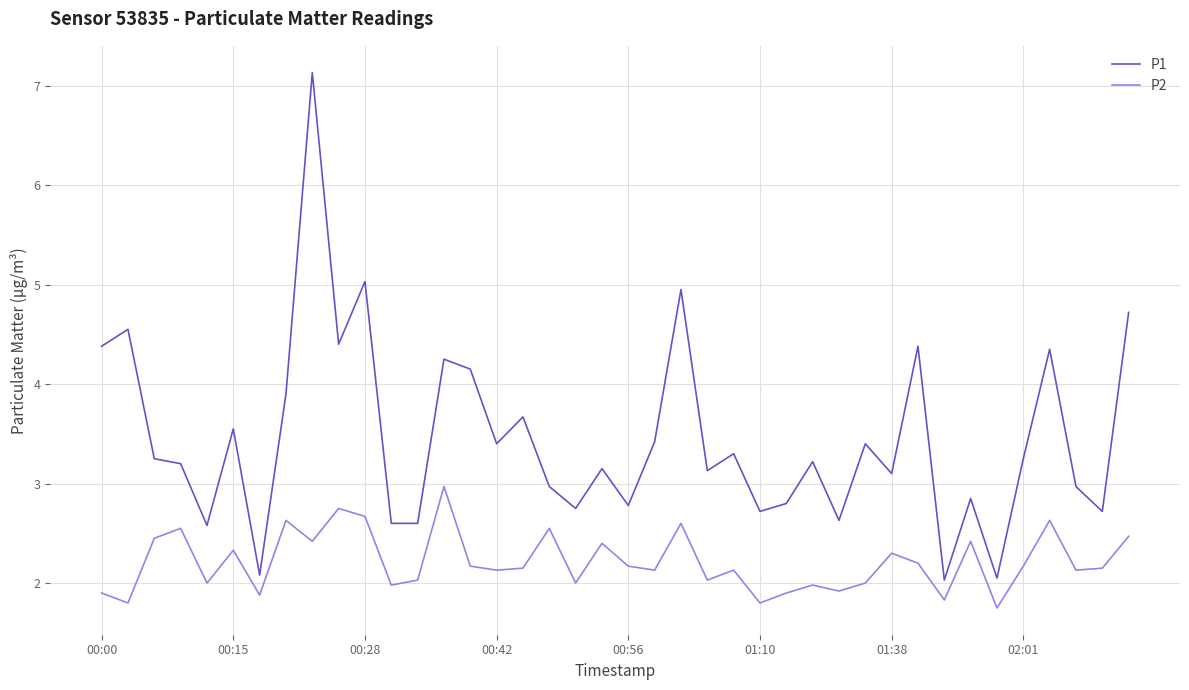

Which series has the largest range (max minus min)?

P1